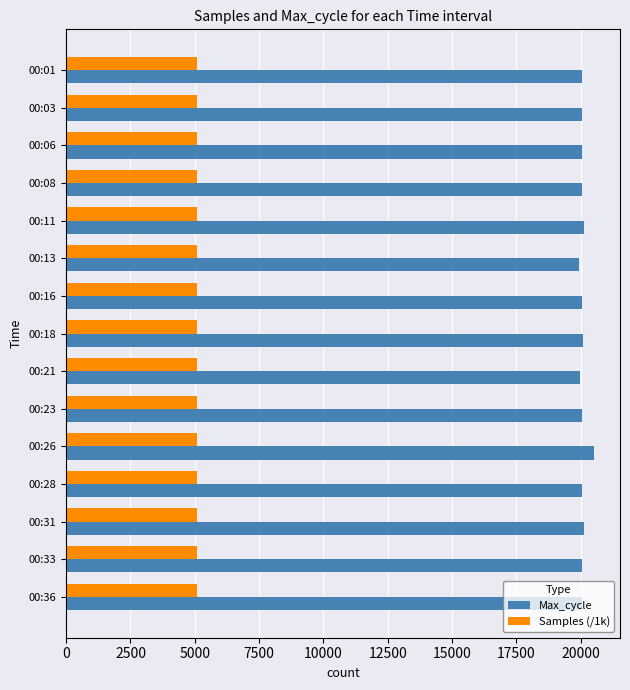

What is the sum of all Max_cycle values?

301123.0